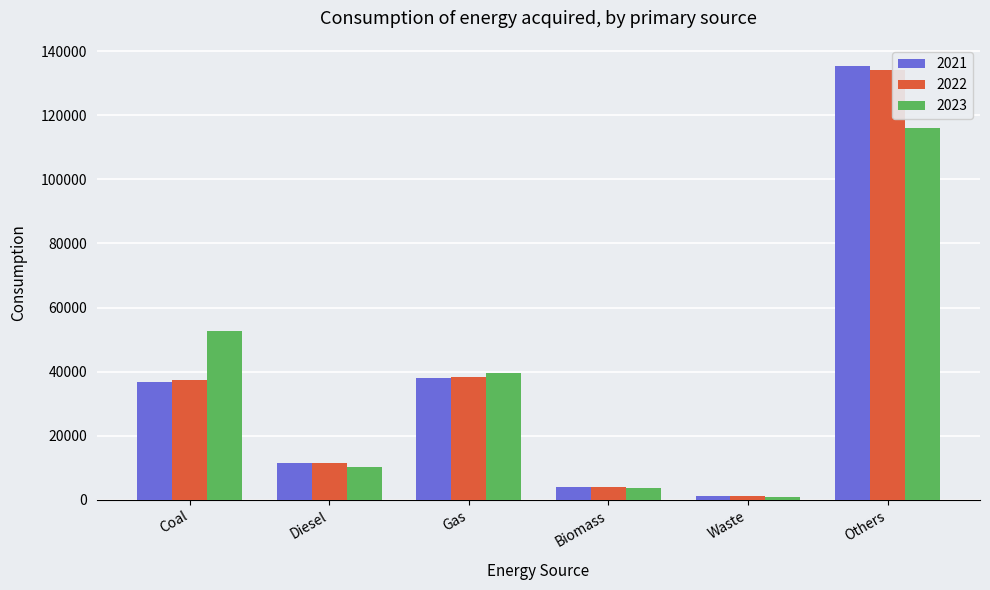

The value of 2023 at Others is 116062. True or false?

True